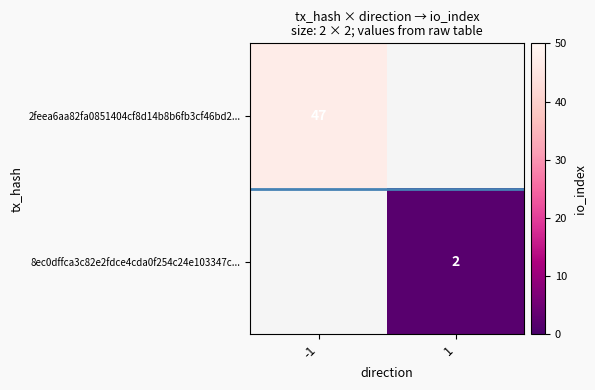

The value of 8ec0dffca3c82e2fdce4cda0f254c24e103347c... at 1 is 2. True or false?

True